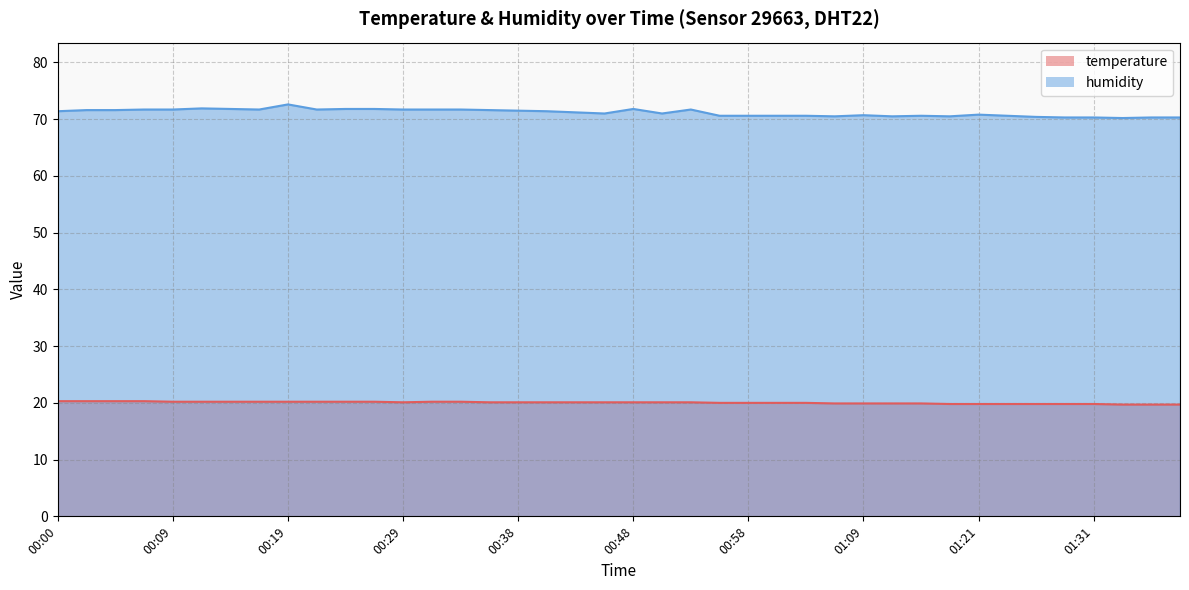

At which label is humidity closest to 71?

00:46